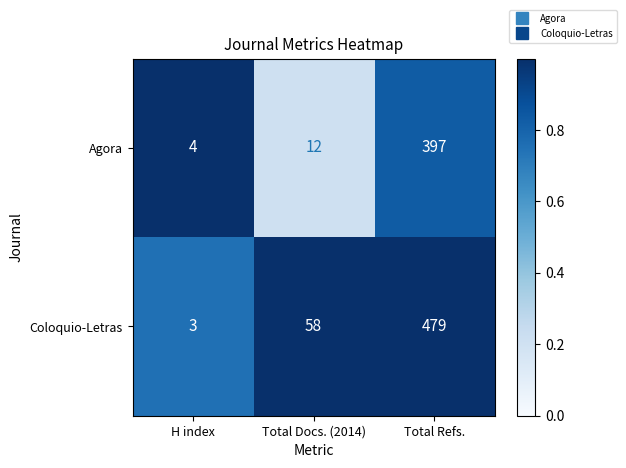

At which label is Agora closest to 200?

Total Docs. (2014)